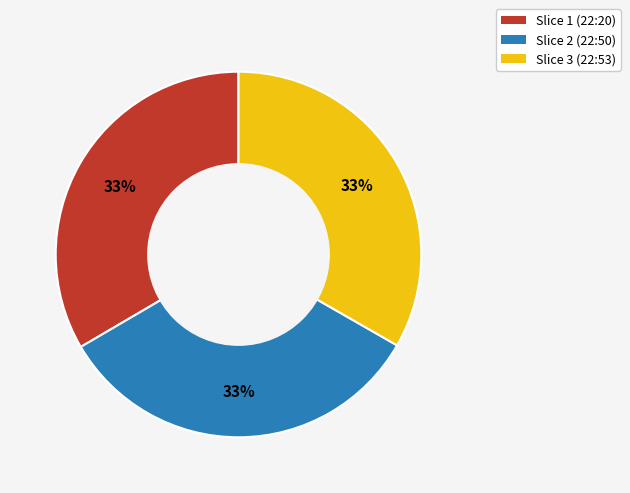

Approximately how many times larger is the value at Slice 1 (22:20) compared to Slice 2 (22:50)?

1.0